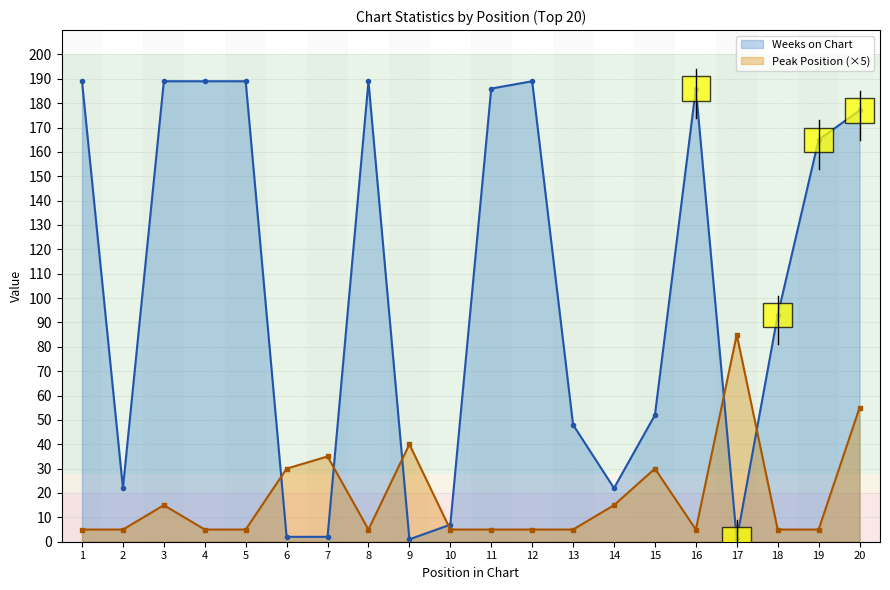

At which category does the chart reach its peak across all series?

1